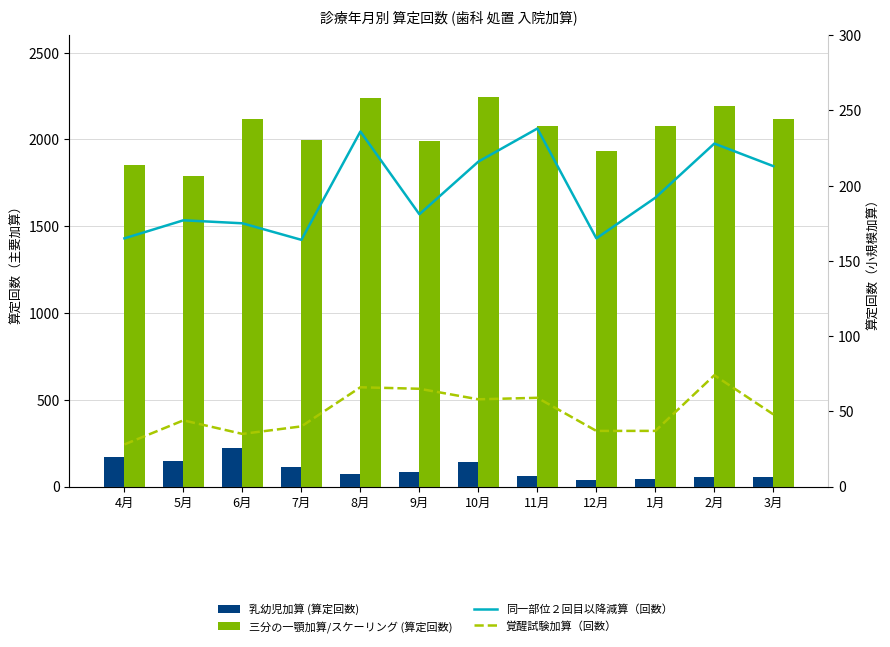

Rank the series at 9月 from highest to lowest value.

三分の一顎加算/スケーリング (算定回数), 同一部位２回目以降減算（回数）, 乳幼児加算 (算定回数), 覚醒試験加算（回数）